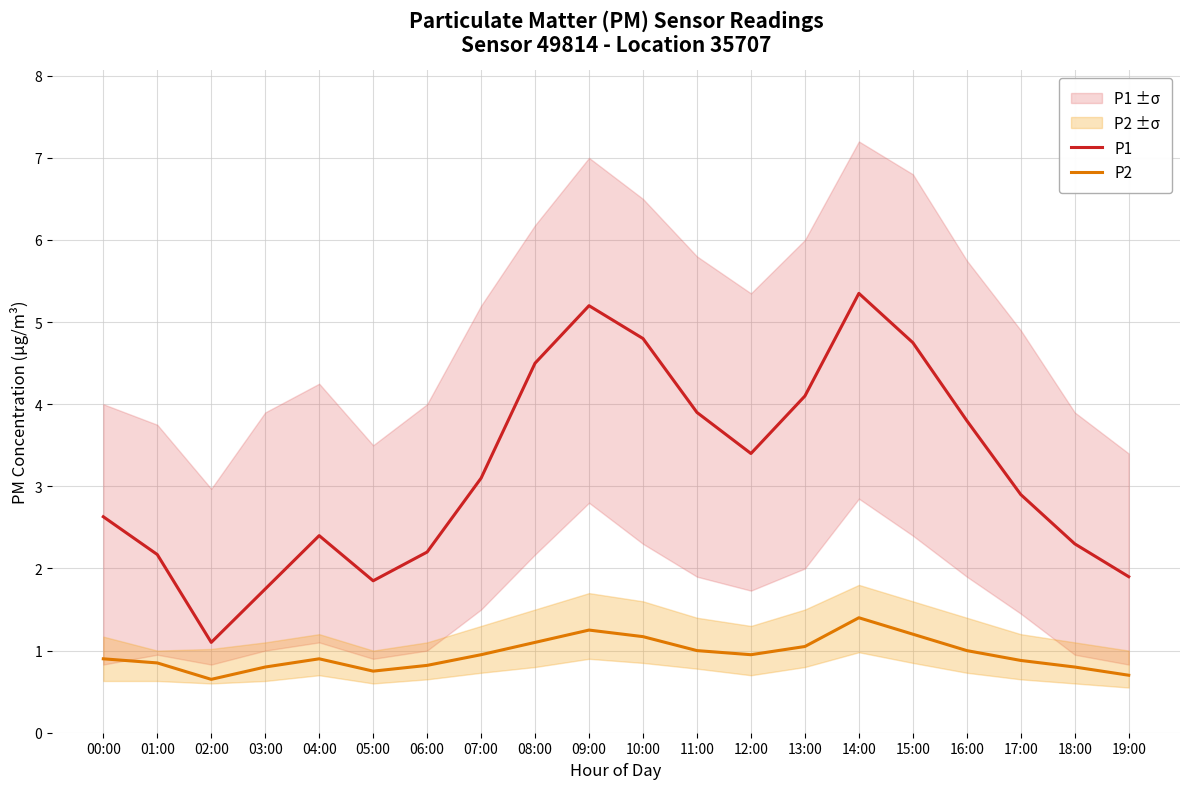

Between 04:00 and 09:00, which series saw the biggest shift?

P1